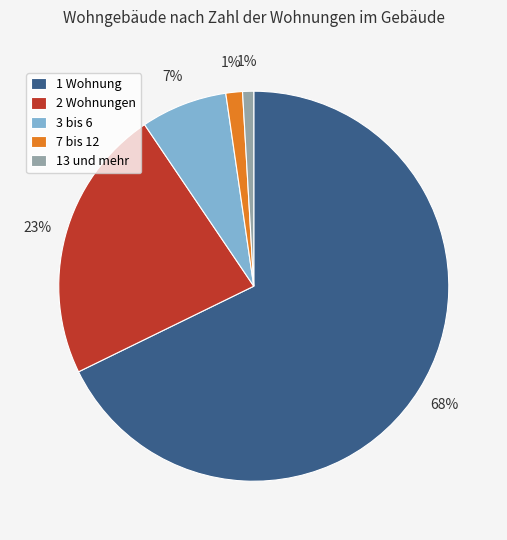

Is it true that 13 und mehr is 1% of the pie?

True